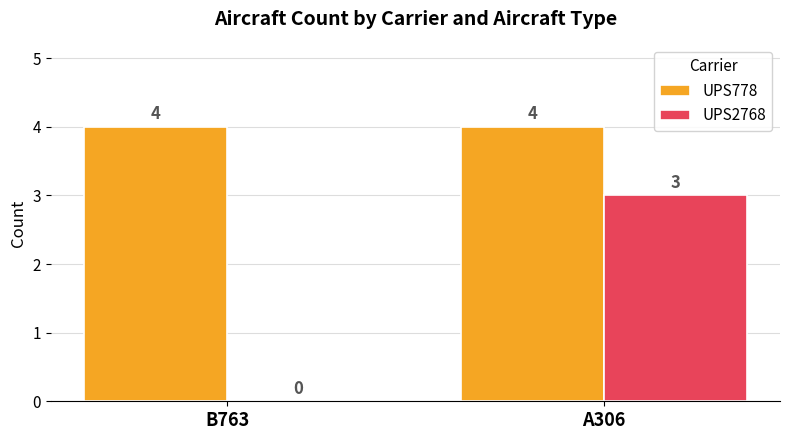

How many UPS2768 values are between 0 and 3?

2